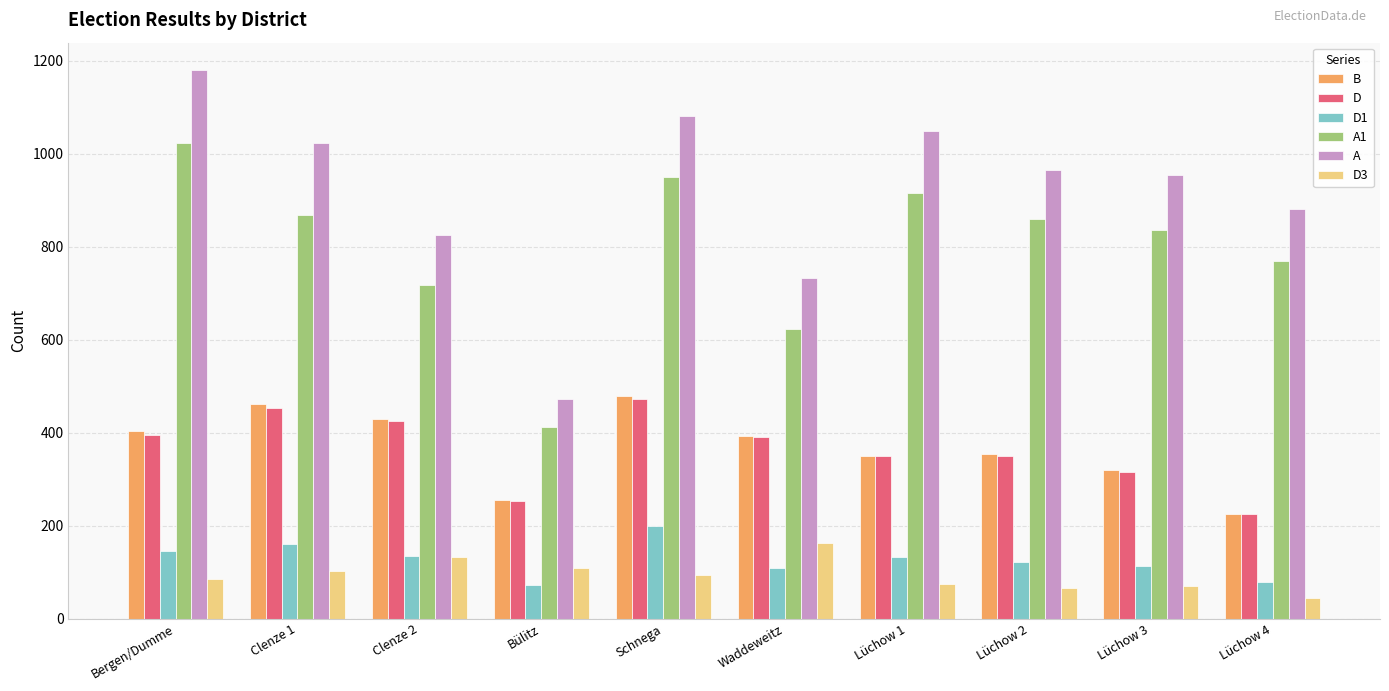

Count the number of data series in this chart.

6